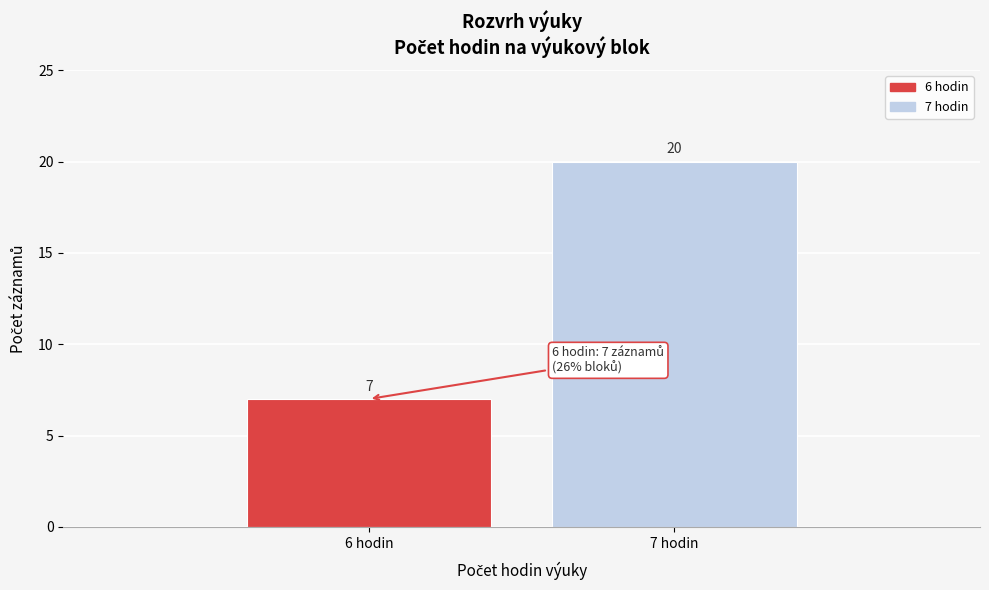

Reading left to right, list all the values displayed in this chart.

6 hodin=7	7 hodin=20